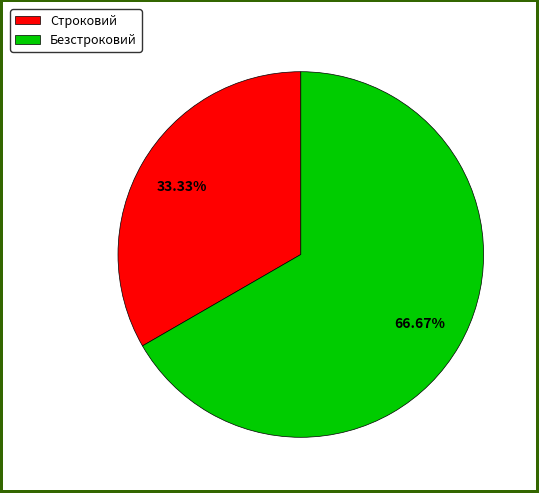

Between Безстроковий and Строковий, which is larger?

Безстроковий